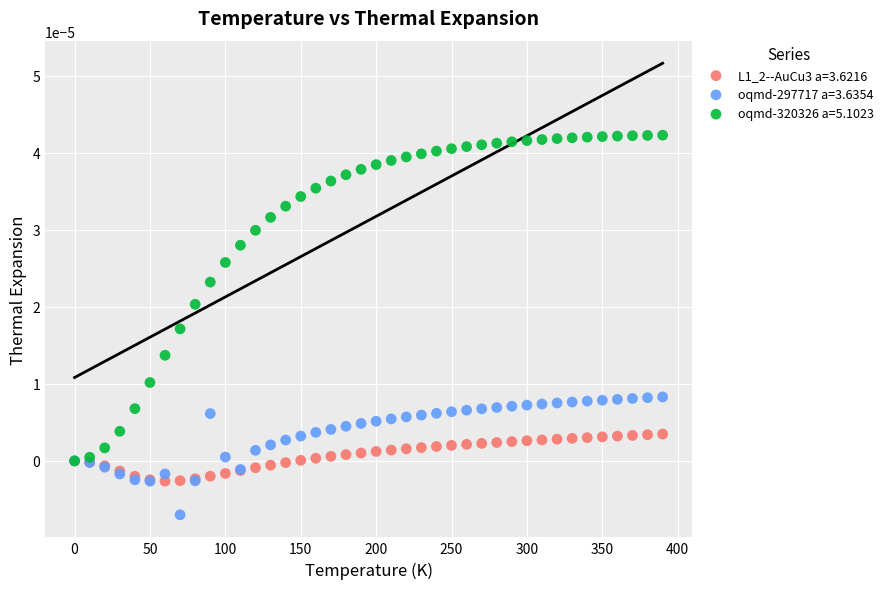

Which series contains the highest Y value?

oqmd-320326 a=5.1023